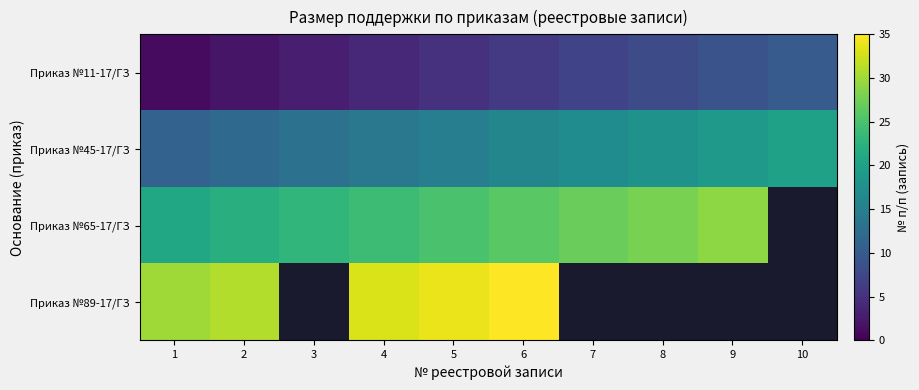

At 3, list the series in order from smallest to largest.

Приказ №11-17/ГЗ, Приказ №45-17/ГЗ, Приказ №65-17/ГЗ, Приказ №89-17/ГЗ